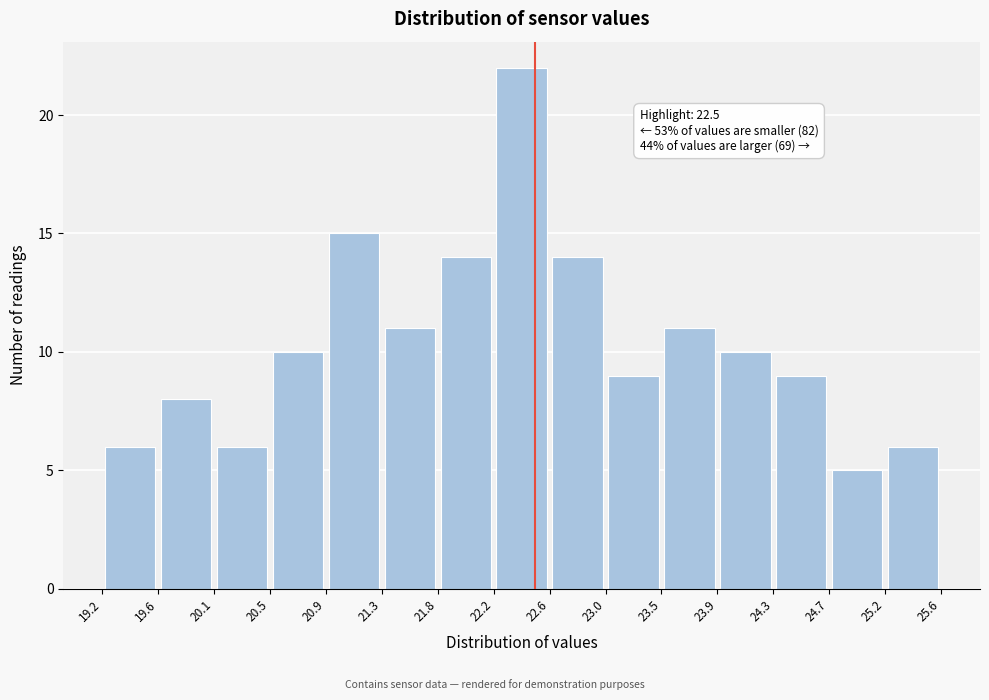

Which range on the x-axis has the tallest bar?

22.2 to 22.6